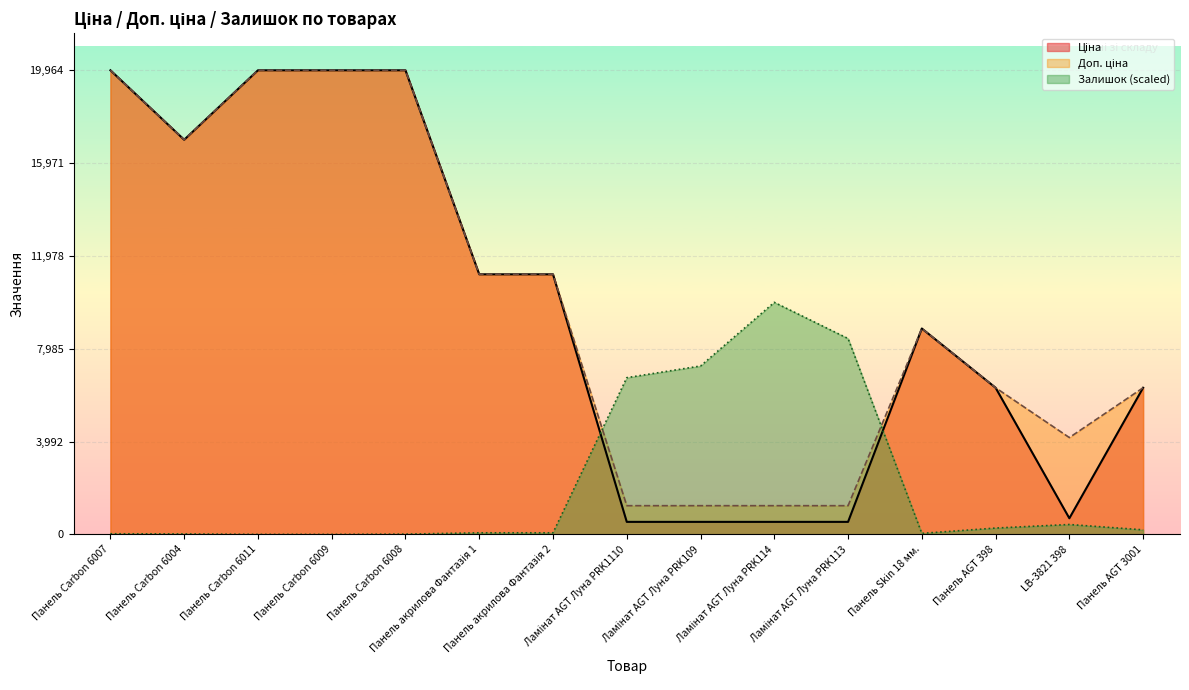

Where does the Ціна series first go above 8856?

Панель Carbon 6007